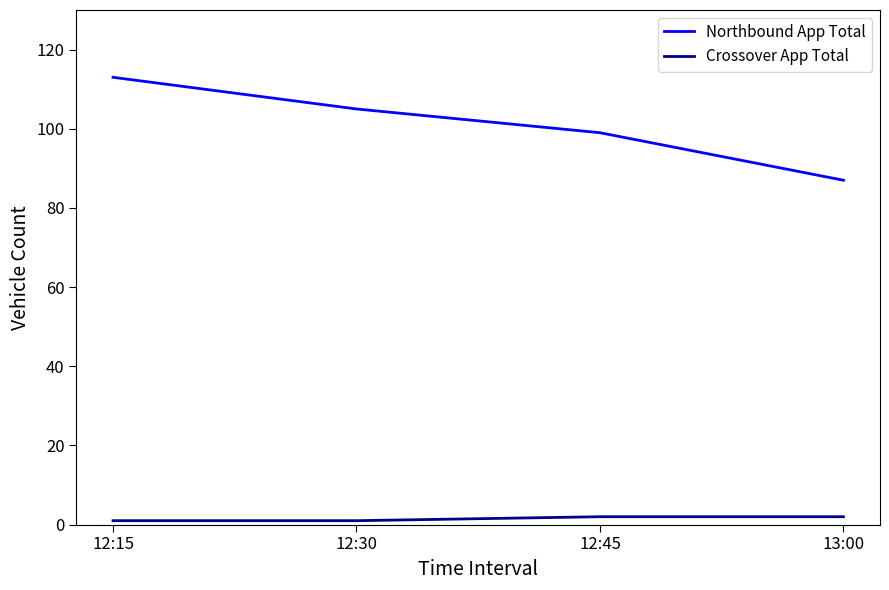

Reading left to right, extract all data points from this chart.

Northbound App Total: 12:15=113	12:30=105	12:45=99	13:00=87
Crossover App Total: 12:15=1	12:30=1	12:45=2	13:00=2